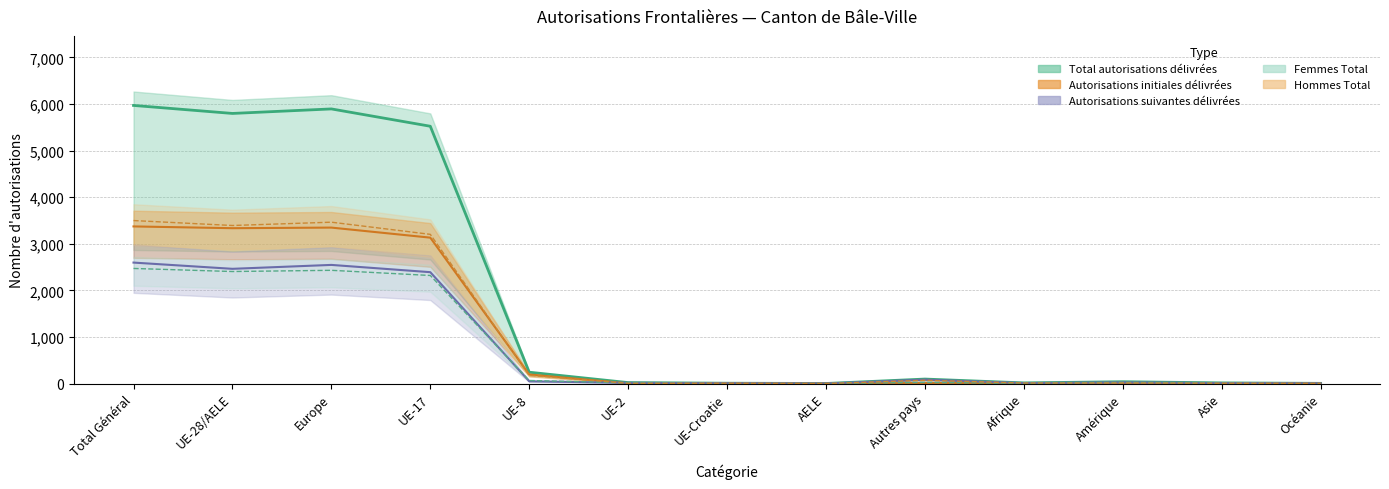

How many interior local peaks does the Femmes Total series have?

3